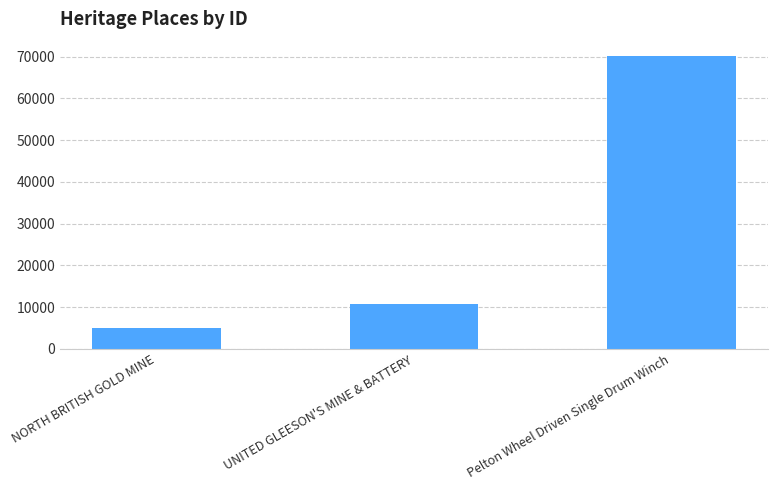

The value at Pelton Wheel Driven Single Drum Winch is 70086. True or false?

True